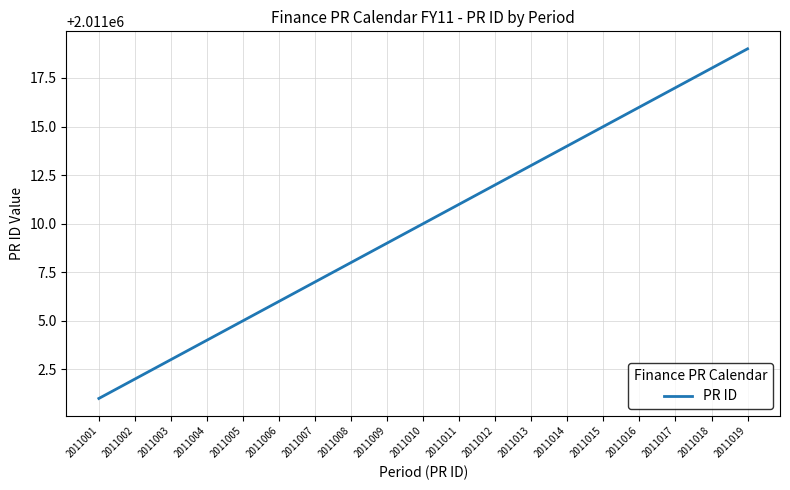

Which category has the highest value across all series?

2011019